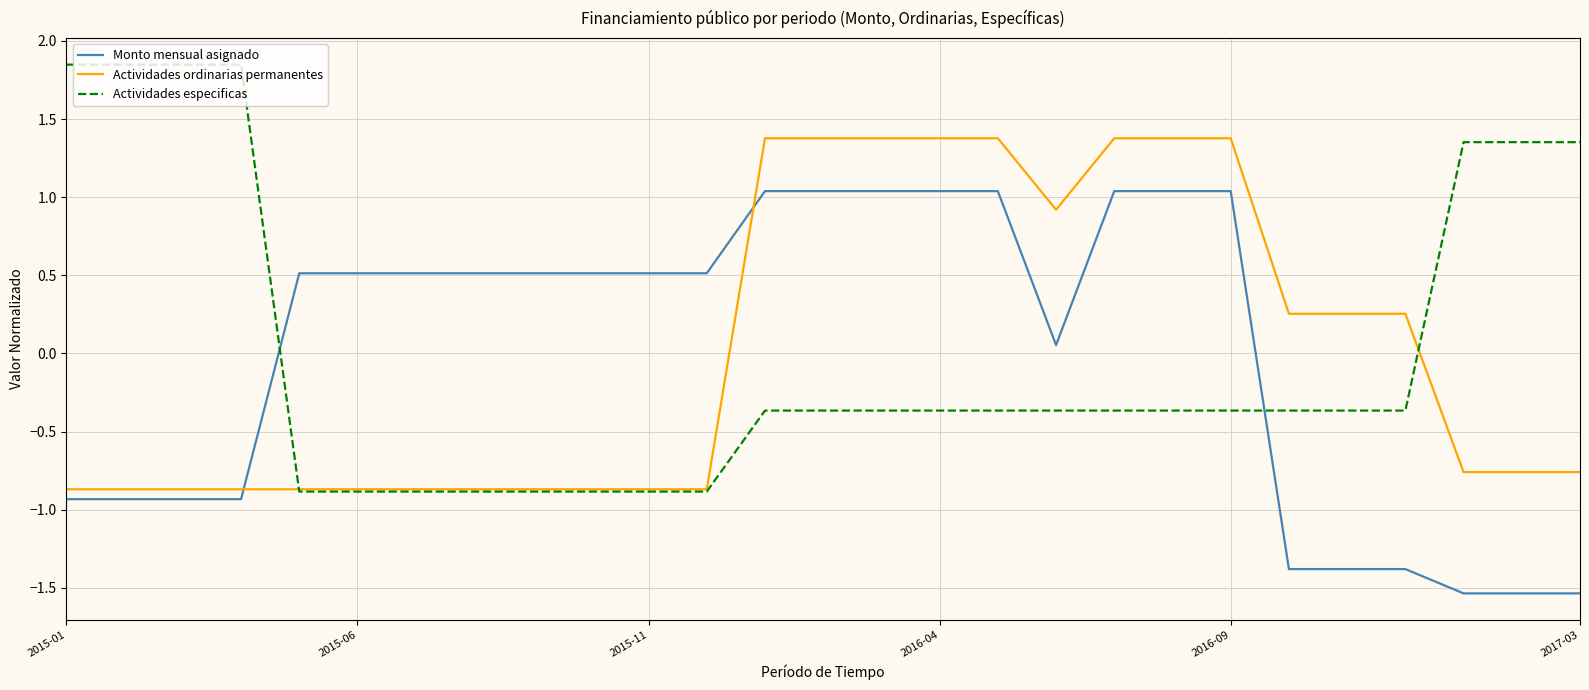

What is the lowest value of the Actividades ordinarias permanentes series?

-0.9